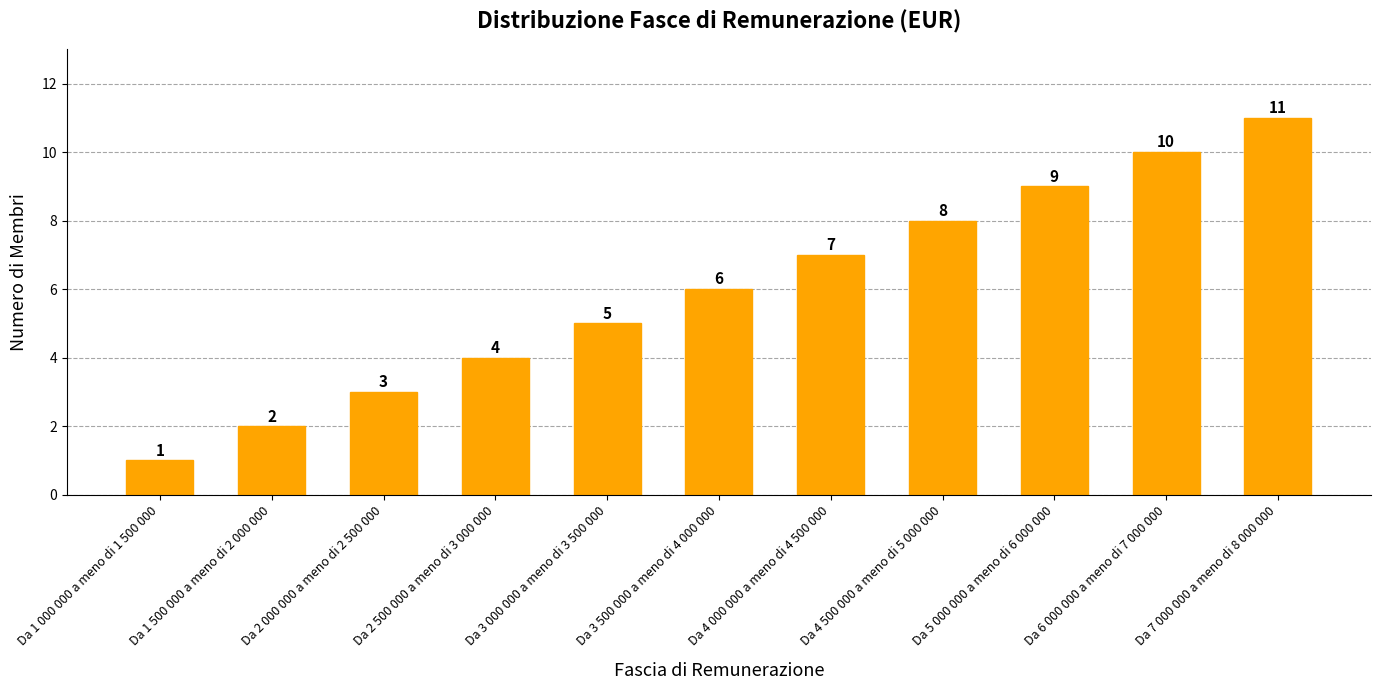

What is the sum of the values at Da 4 000 000 a meno di 4 500 000 and Da 2 000 000 a meno di 2 500 000?

10